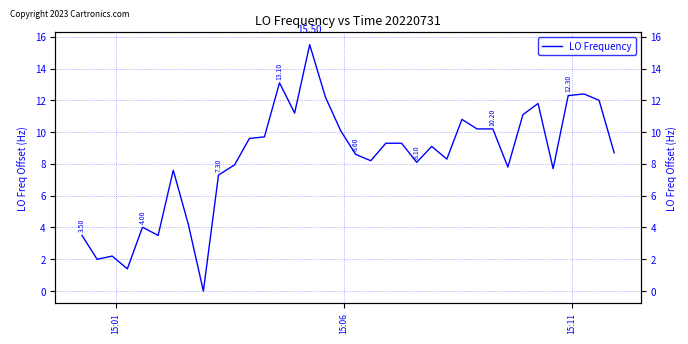

What is the difference between the maximum and minimum values?

15.5